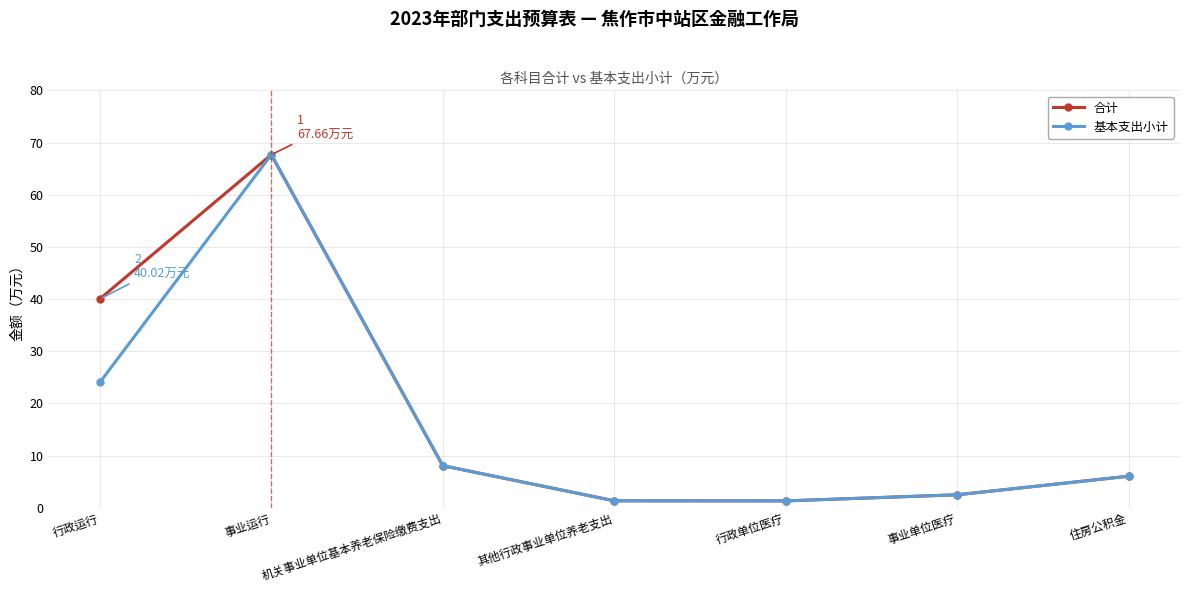

The 合计 series shows 105.7 at 事业运行. True or false?

False